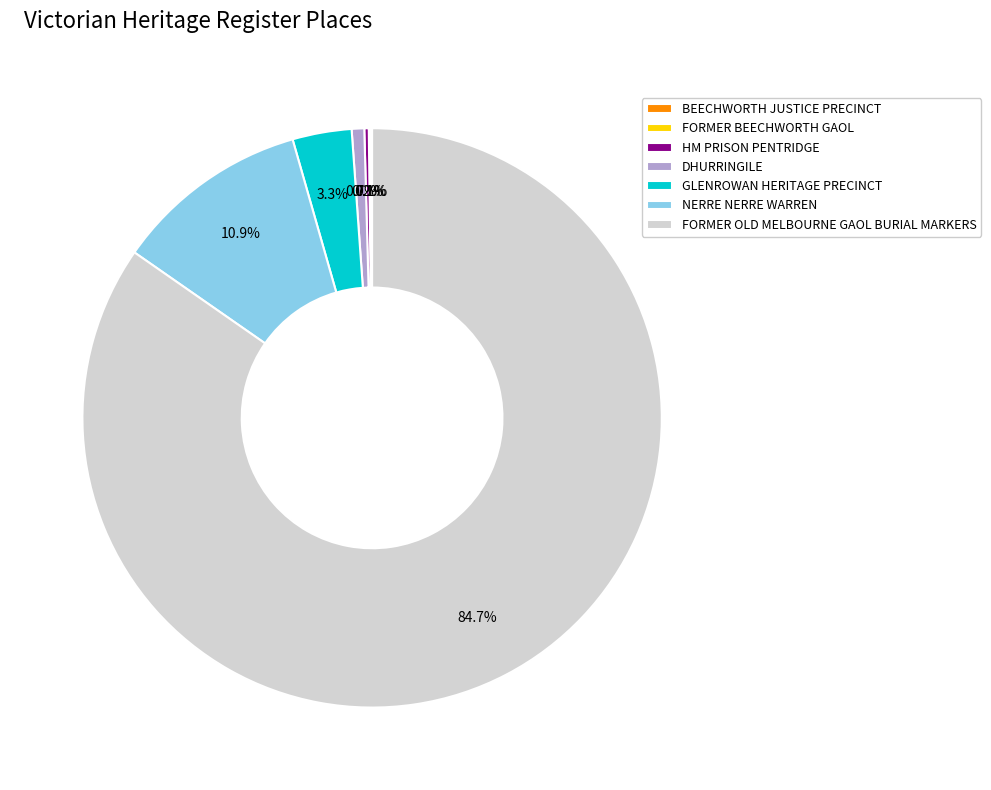

Is there any slice that represents more than half of the pie?

Yes